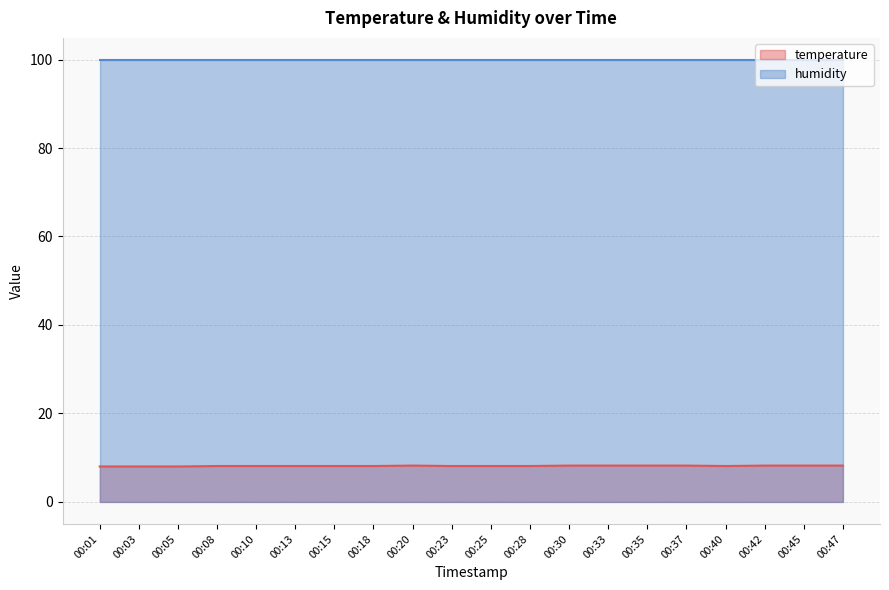

True or false: the data has more than 2 interior local peaks.

False